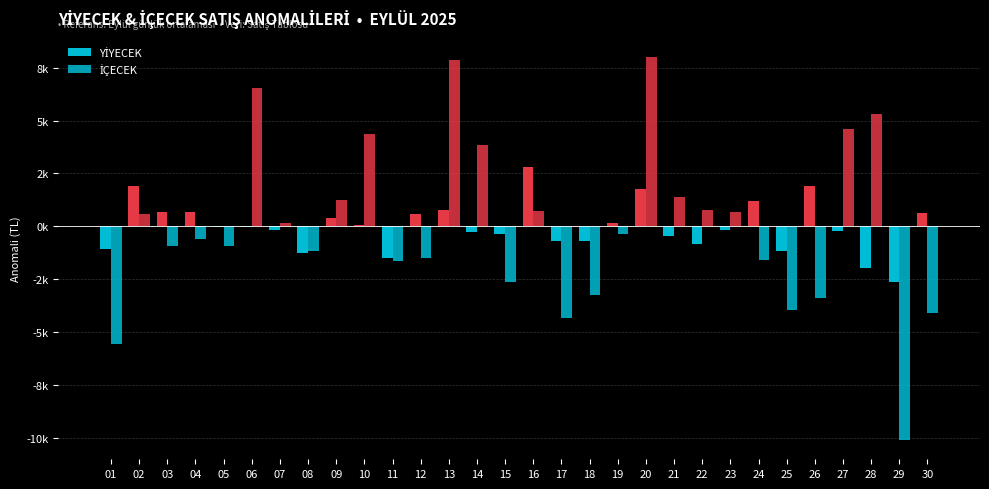

Reading right to left, extract all data points from this chart.

YİYECEK: 30=637.9	29=-2617.1	28=-1967.1	27=-237.1	26=1887.9	25=-1144.6	24=1217.9	23=-175.6	22=-826.0	21=-467.1	20=1777.4	19=145.4	18=-674.6	17=-689.6	16=2800.8	15=-339.6	14=-284.6	13=775.8	12=581.6	11=-1522.1	10=52.9	09=415.4	08=-1259.6	07=-182.1	06=-27.1	05=-49.4	04=657.9	03=697.9	02=1897.9	01=-1082.1
İÇECEK: 30=-4105.9	29=-10116.9	28=5321.1	27=4626.1	26=-3386.4	25=-3971.4	24=-1603.9	23=699.1	22=750.0	21=1406.1	20=8016.1	19=-341.4	18=-3268.9	17=-4341.4	16=718.2	15=-2616.4	14=3844.1	13=7880.7	12=-1520.1	11=-1661.4	10=4374.1	09=1231.1	08=-1183.9	07=161.1	06=6523.6	05=-916.6	04=-591.4	03=-941.4	02=601.1	01=-5586.4